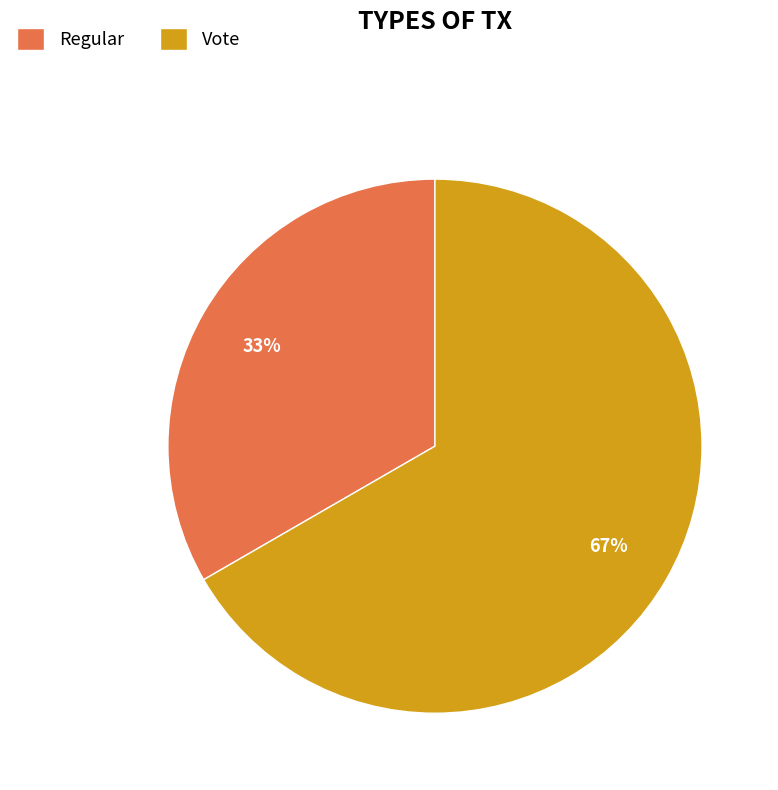

To the nearest percent, what is the average slice percentage?

50%